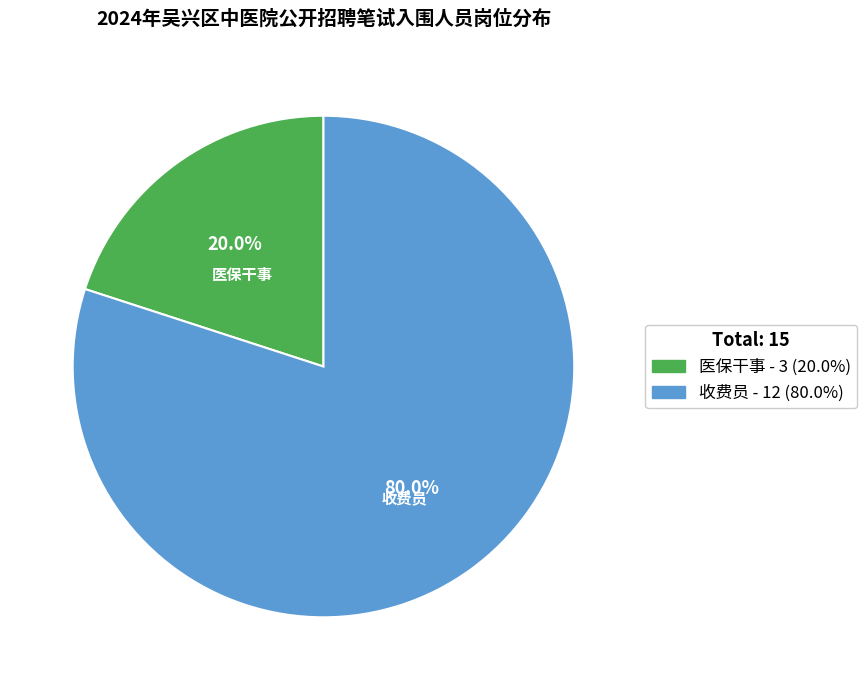

Do 医保干事 and 收费员 together represent more than half of the pie?

Yes